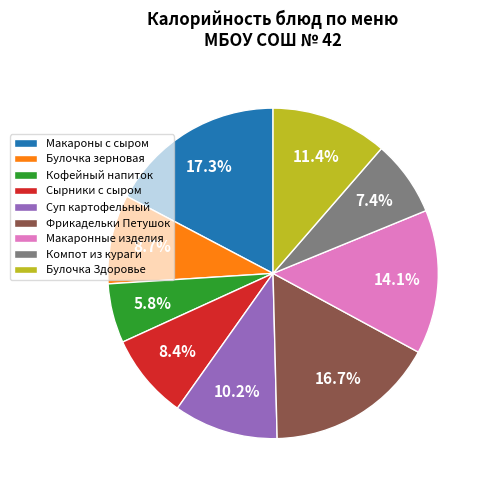

Which slice is the largest?

Макароны с сыром